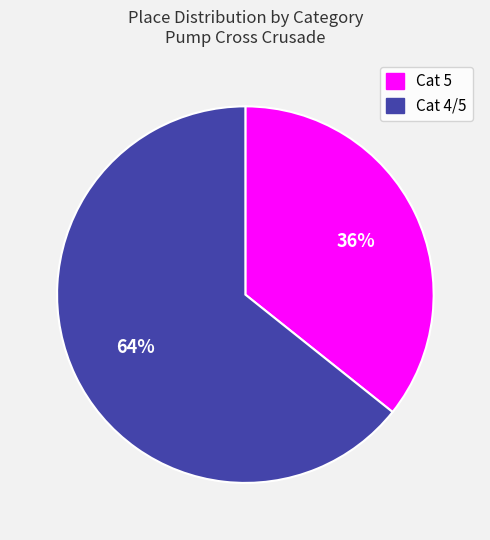

Which has a higher value, Cat 4/5 or Cat 5?

Cat 4/5